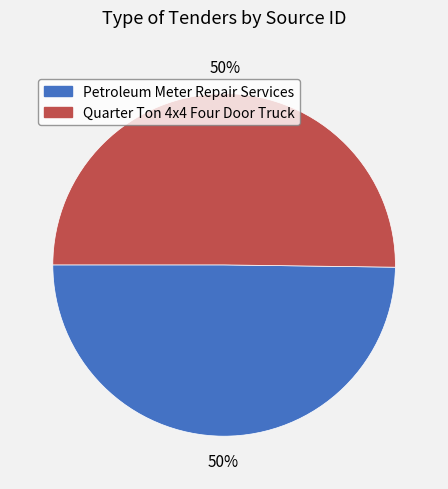

The Petroleum Meter Repair Services slice represents 58% of the pie. True or false?

False